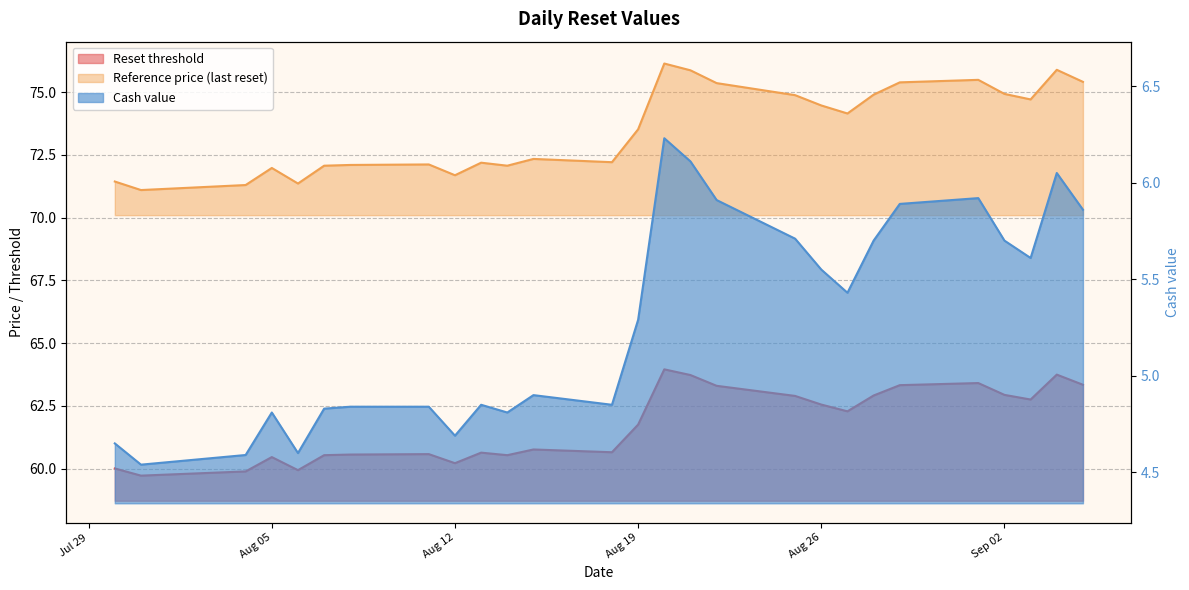

What is the label of the 24th point from the left?

Sep 02